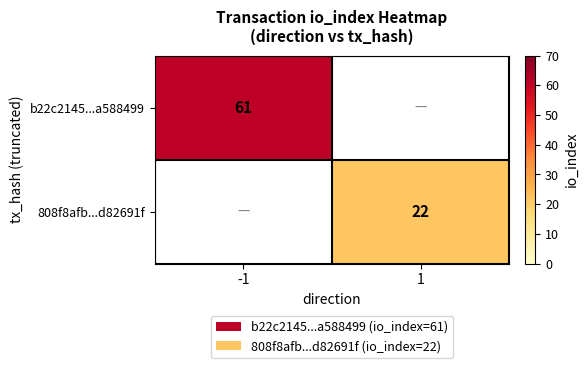

The value of b22c2145...a588499 at -1 is 15. True or false?

False